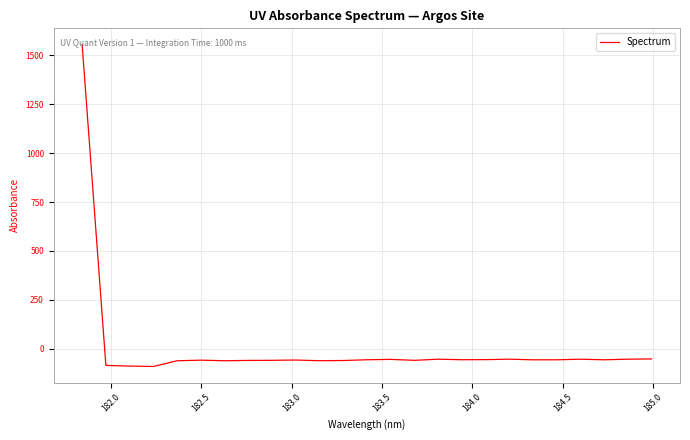

What is the smallest value displayed?

-91.0